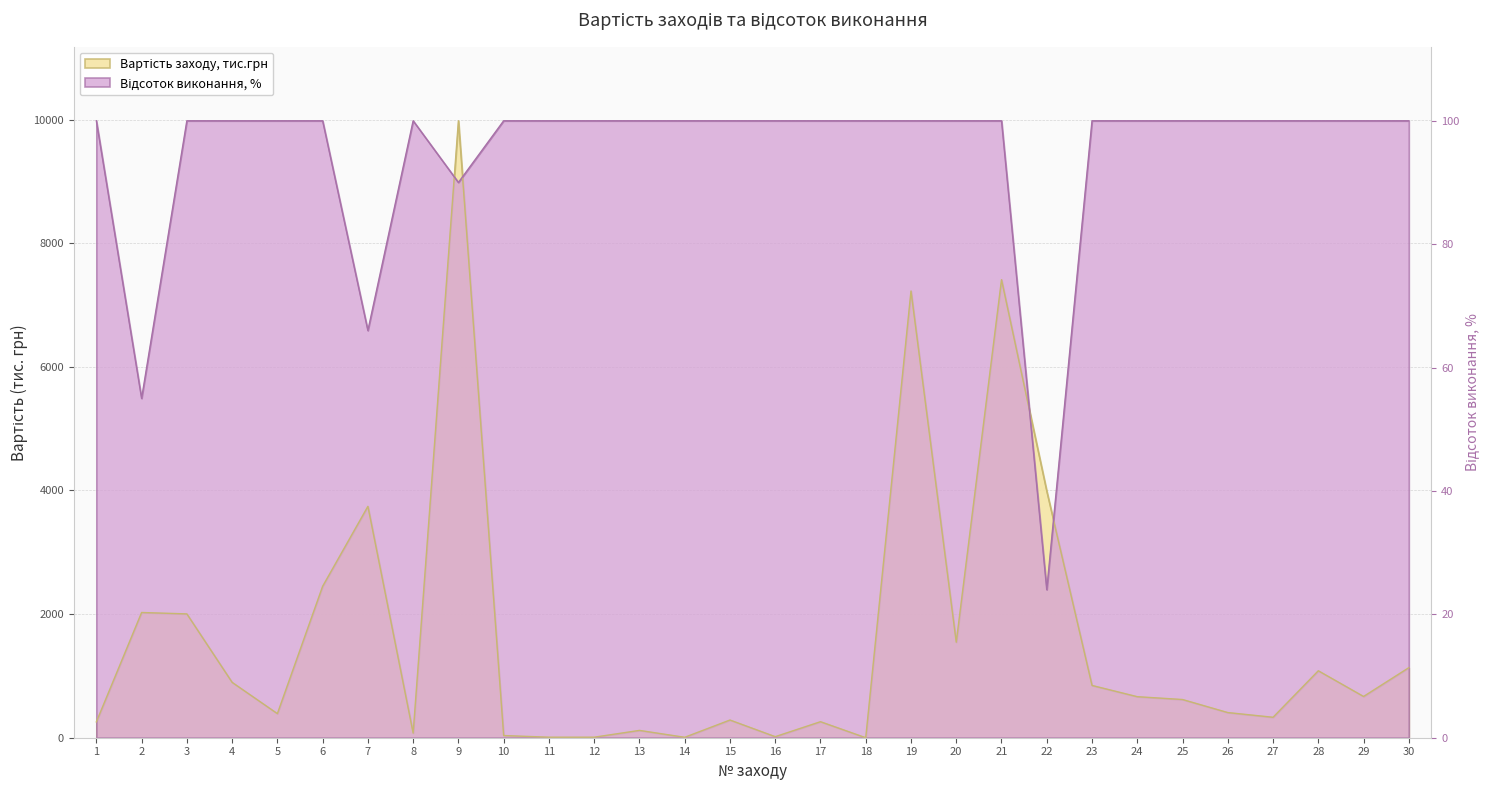

Between 10 and 27, which series saw the biggest shift?

Вартість заходу, тис.грн